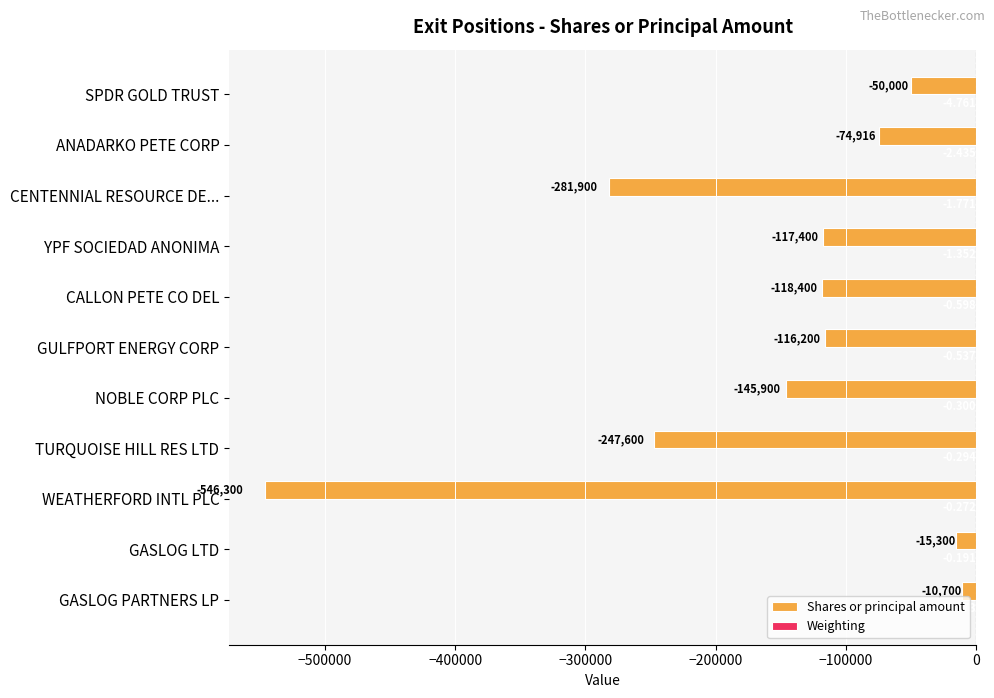

At which category does the chart reach its peak across all series?

GASLOG PARTNERS LP